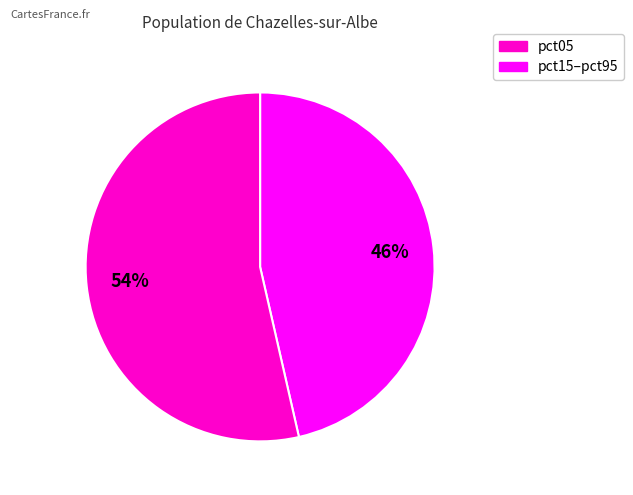

How many slices are in this pie chart?

2